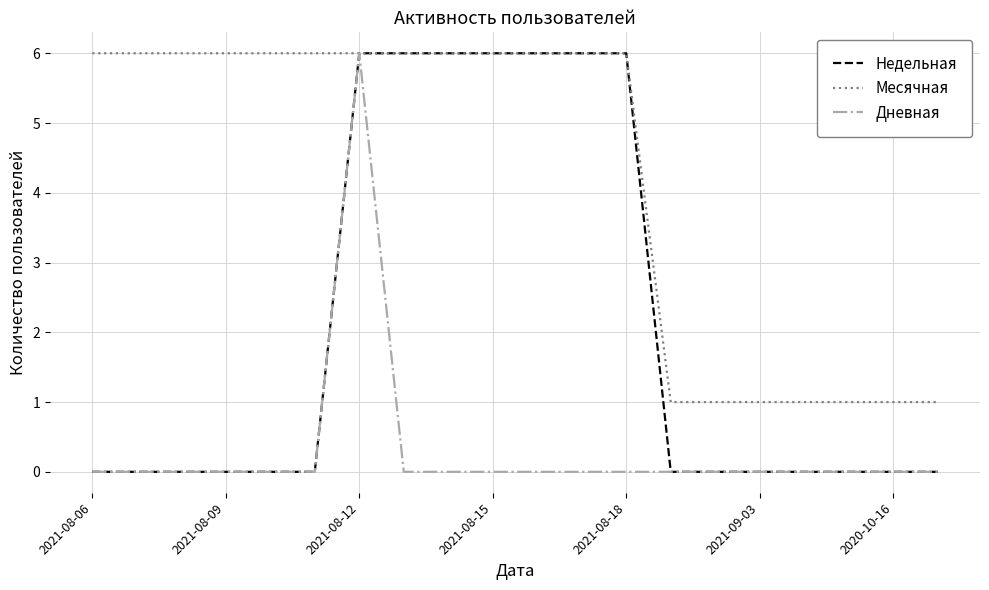

How many Недельная values are between 0 and 6?

20